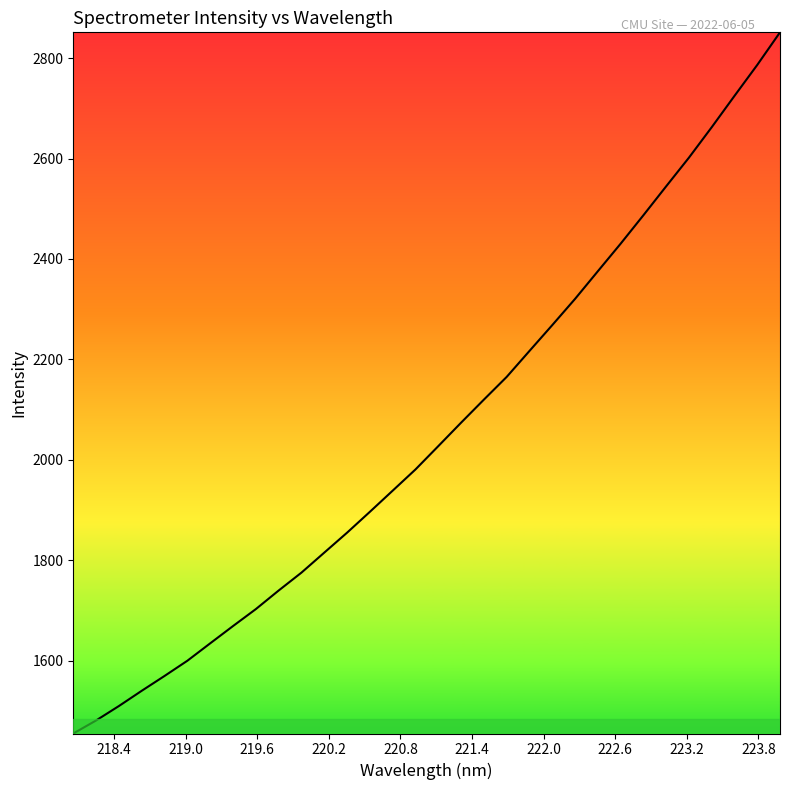

Reading left to right, what are all the values shown in this chart?

1455.1	1481.0	1509.8	1540.2	1569.7	1600.0	1634.6	1669.0	1702.8	1739.8	1775.4	1815.2	1855.0	1896.5	1938.6	1980.9	2027.3	2074.0	2119.9	2165.1	2216.8	2268.2	2320.4	2375.5	2430.3	2486.9	2544.6	2601.7	2662.3	2724.7	2786.3	2851.3